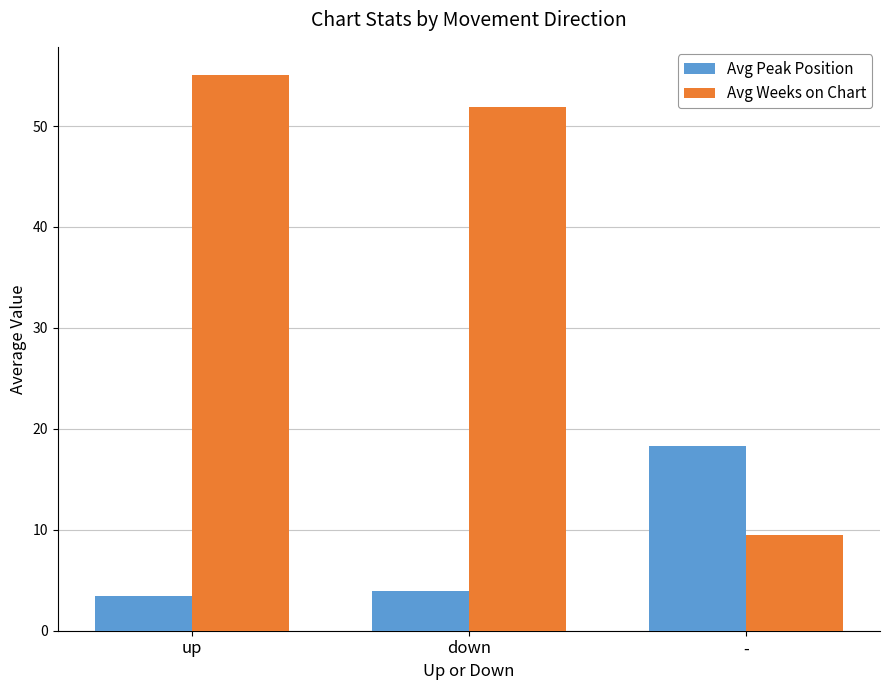

What are all the series names shown in the legend?

Avg Peak Position, Avg Weeks on Chart